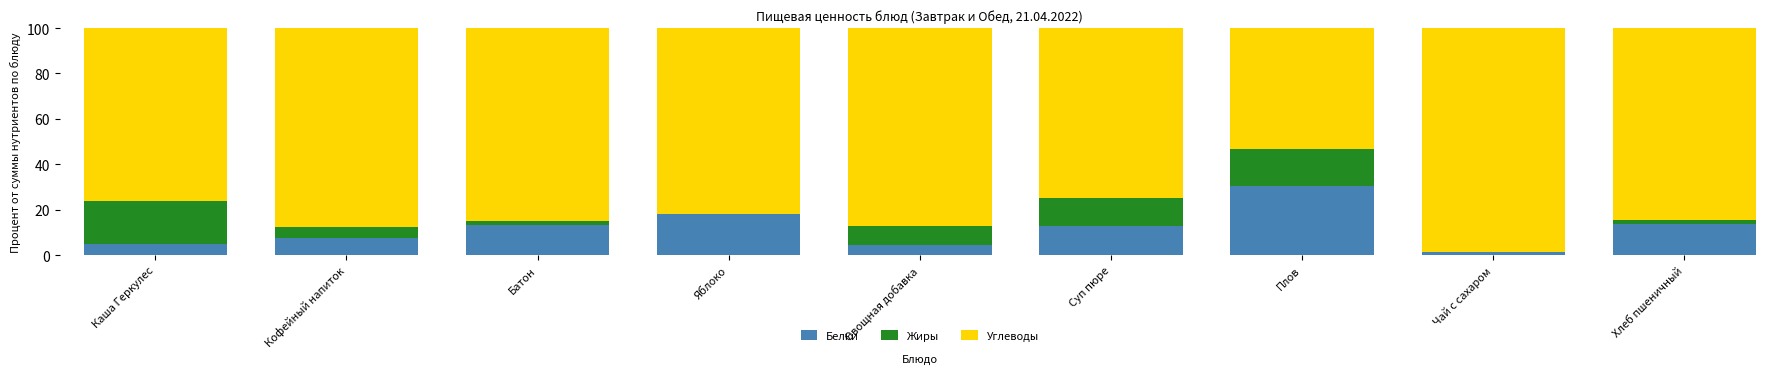

What is the highest value of the Белки series?

30.3